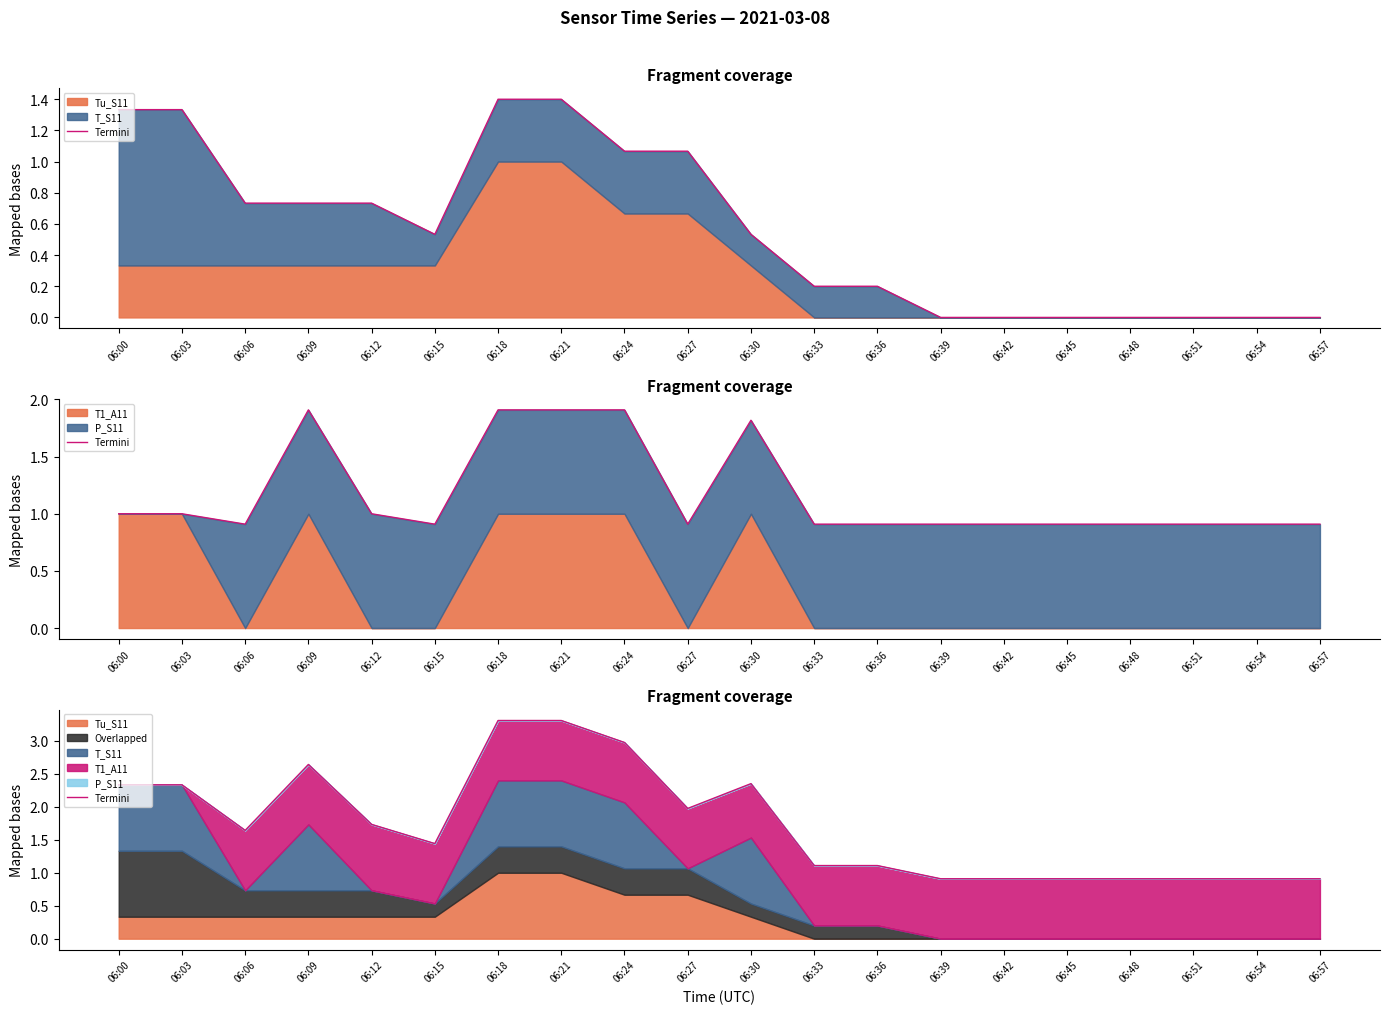

How many interior local peaks (higher than both neighbors) does the data have?

2